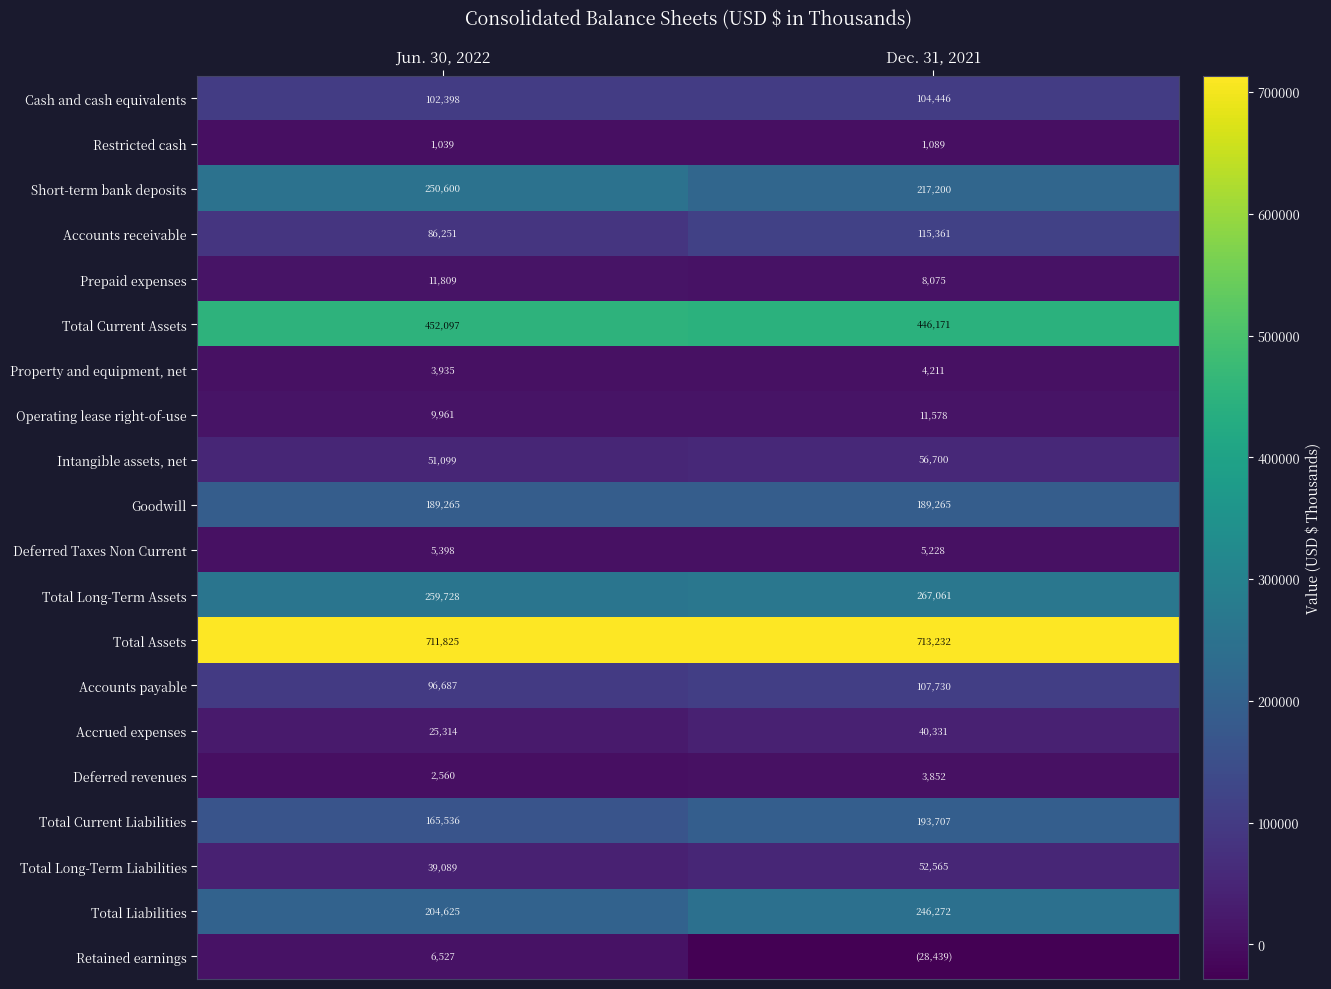

What is the sum of the Deferred revenues values at Dec. 31, 2021 and Jun. 30, 2022?

6412